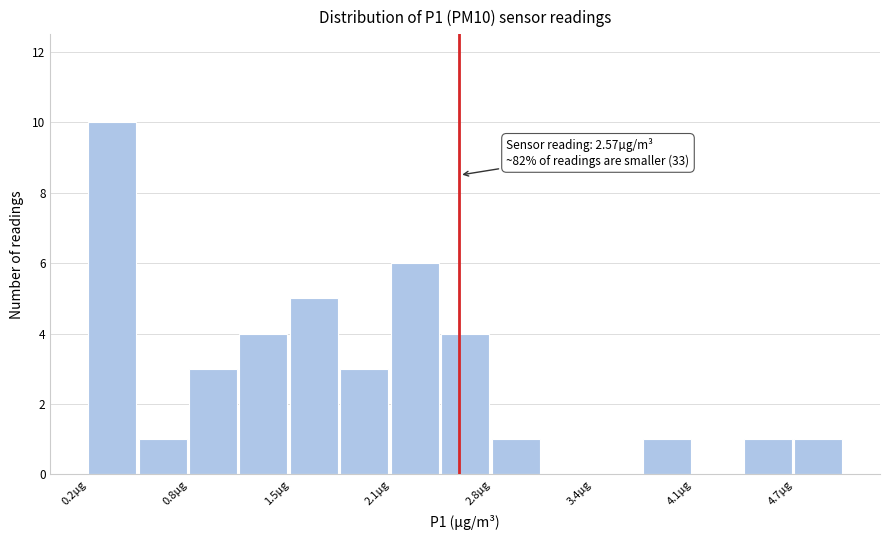

Read against the x-axis, roughly where is the centre of the tallest bar?

0.4